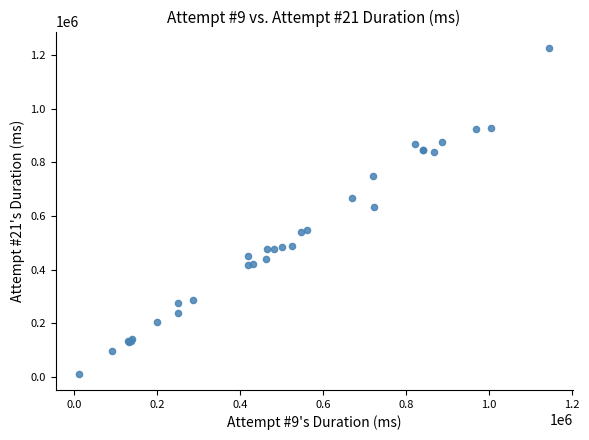

What Y value in the scatter plot is closest to 619272?

633110